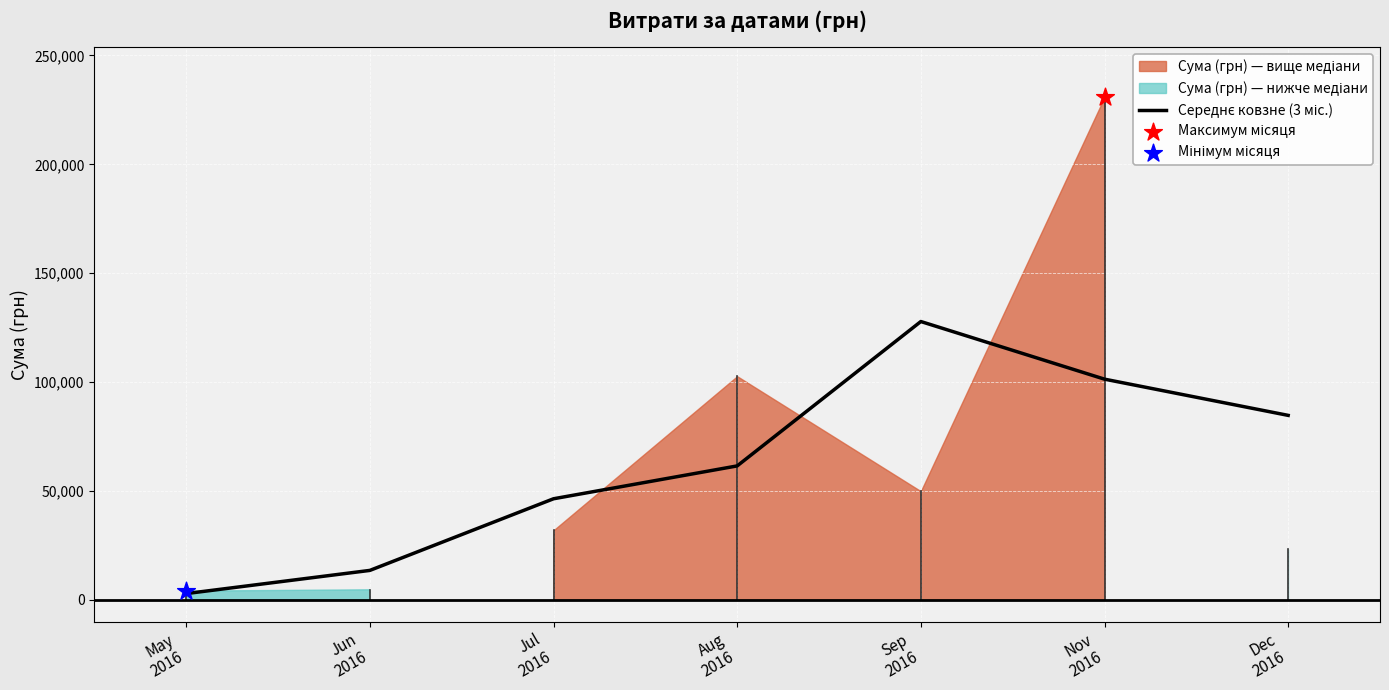

Between Jun
2016 and Nov
2016, which is larger?

Nov
2016